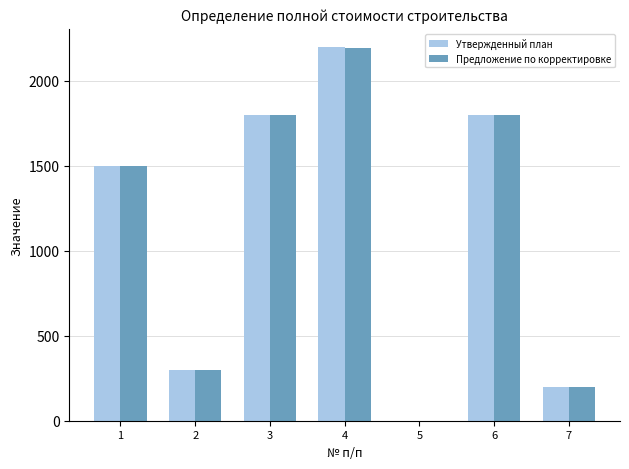

Does the chart contain stacked bars?

No